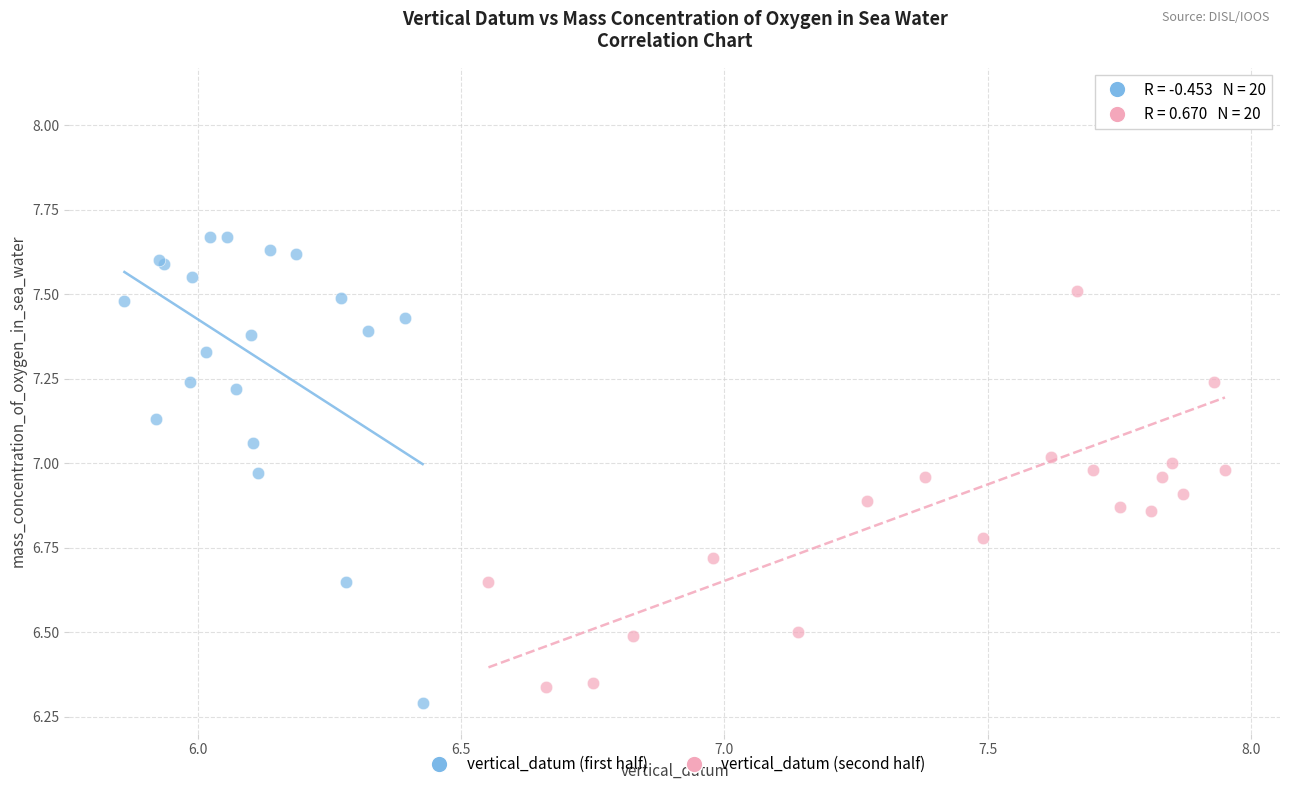

Which series contains the highest Y value?

vertical_datum (second half)